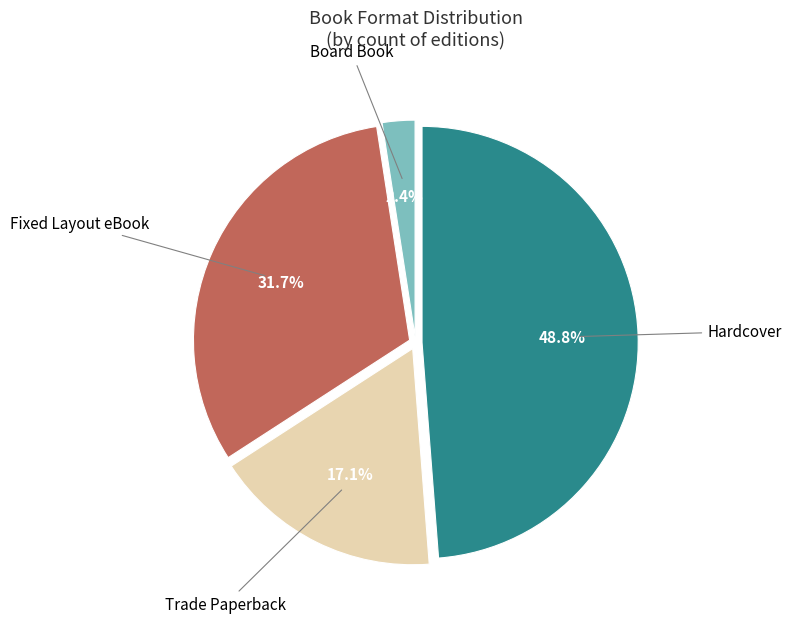

The Fixed Layout eBook slice represents 38% of the pie. True or false?

False